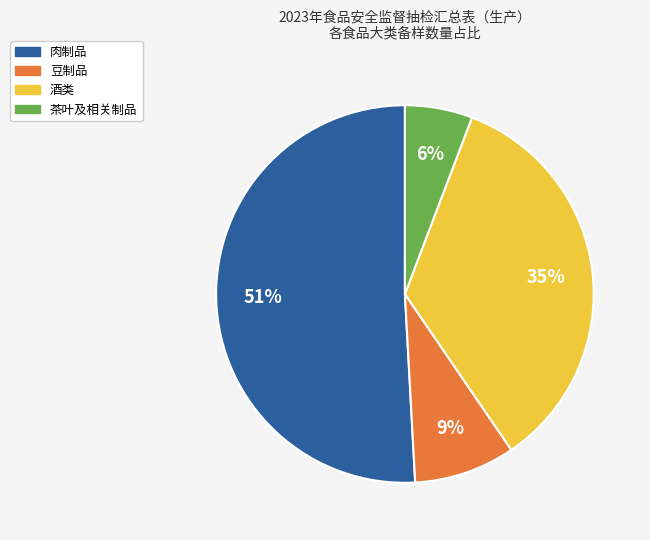

How many segments does this pie chart have?

4